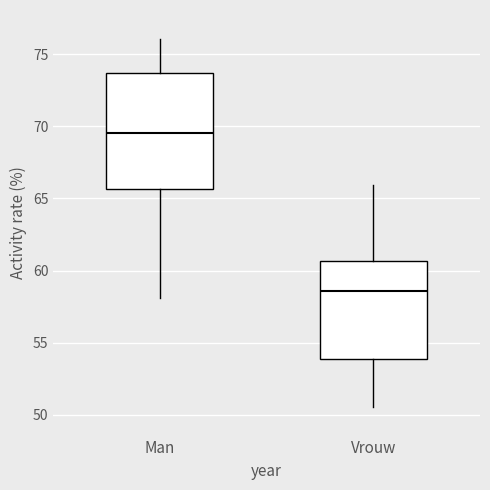

Reading left to right, transcribe this box plot: for each box, give where its median line is, the range the box spans, and where its two whiskers end, as read against the y-axis. The values are not printed on the chart, so give them approximately, as read against the axis.

Man: median 69.5, box 65.5 to 73.5, whiskers 58.0 to 76.0
Vrouw: median 58.5, box 54.0 to 60.5, whiskers 50.5 to 66.0